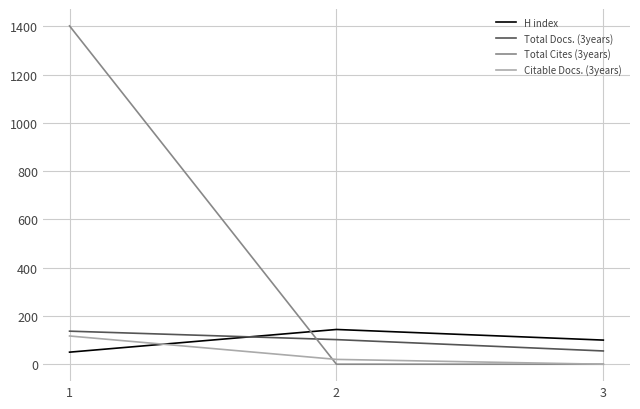

Reading right to left, list all the values displayed in this chart.

H index: 100	144	50
Total Docs. (3years): 55	102	137
Total Cites (3years): 0	0	1402
Citable Docs. (3years): 0	20	117